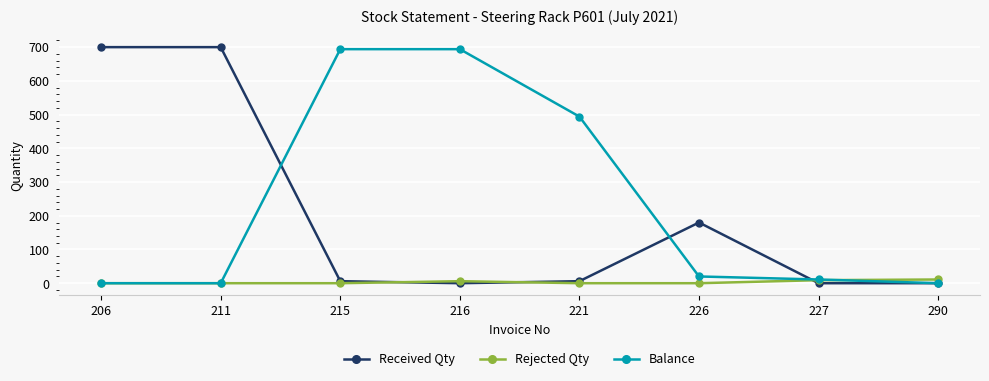

True or false: Balance has a value of 694 at 216.

True